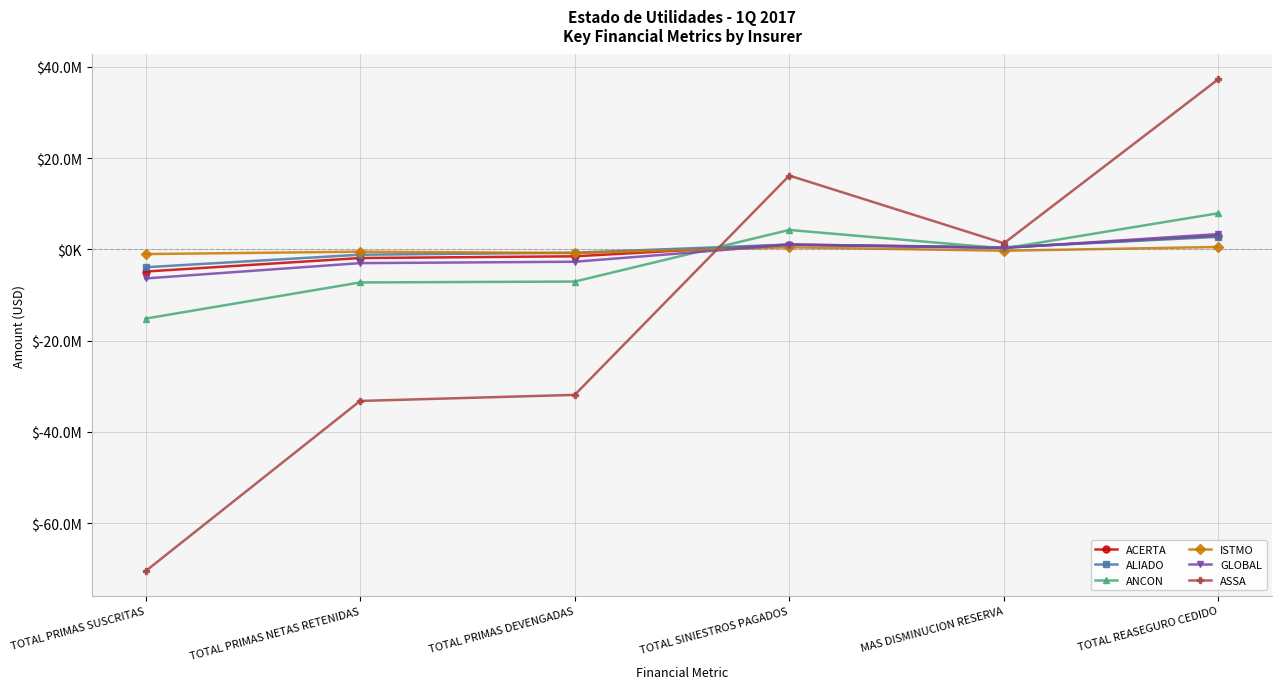

In ASSA, how many points are lower than both neighbors (excluding endpoints)?

1